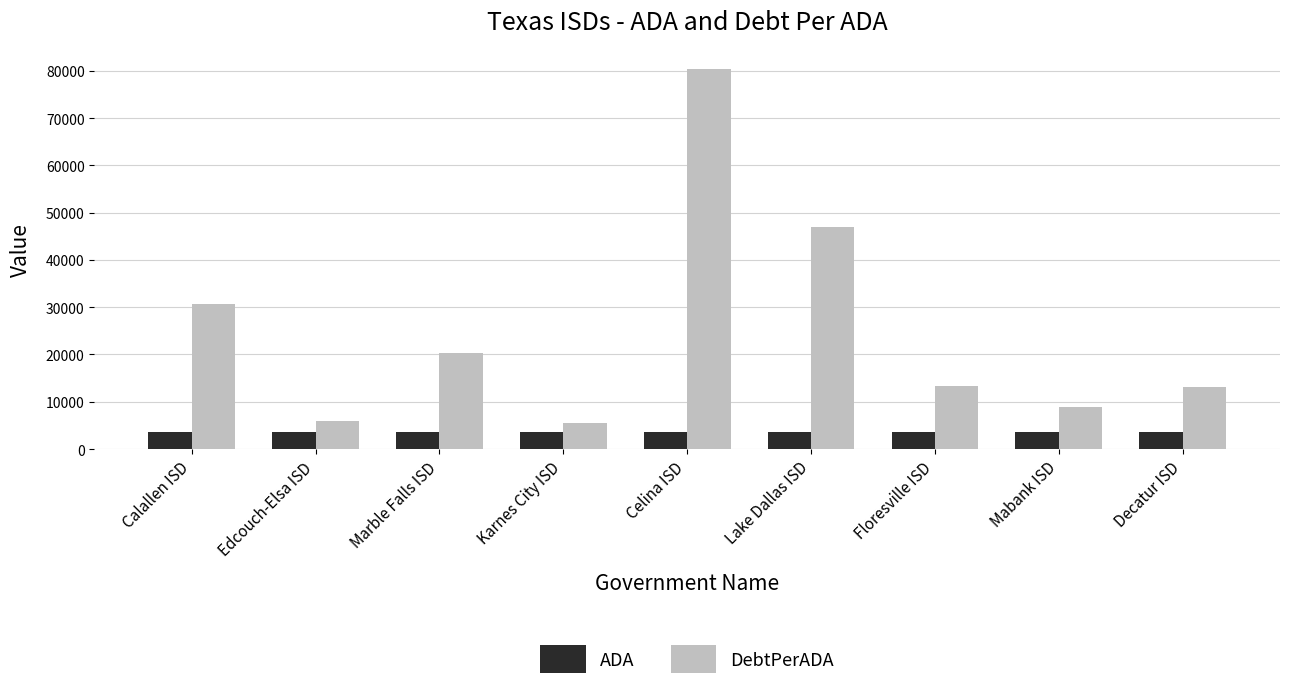

List the series in order of their overall mean, highest first.

DebtPerADA, ADA